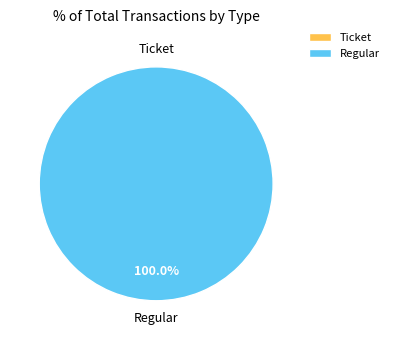

Count the number of slices in the pie.

2